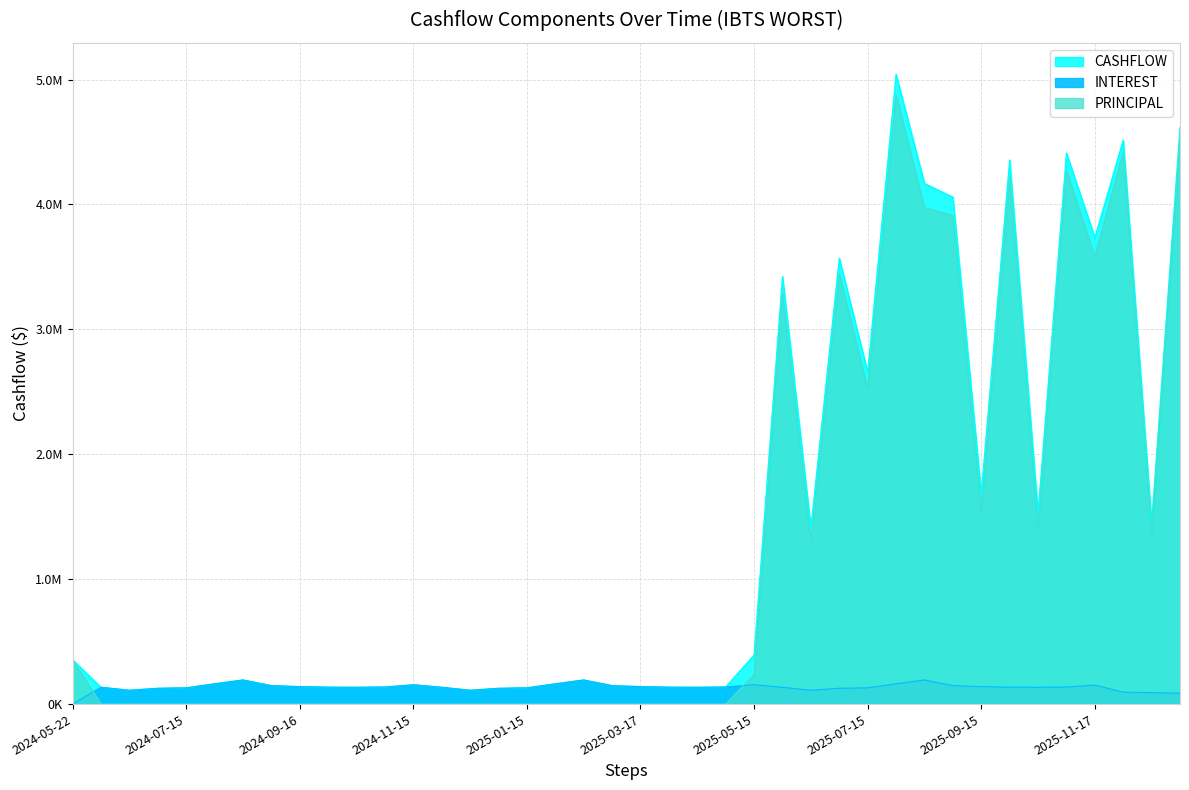

What is the spread (max minus min) of values at 2024-07-01?

126471.2